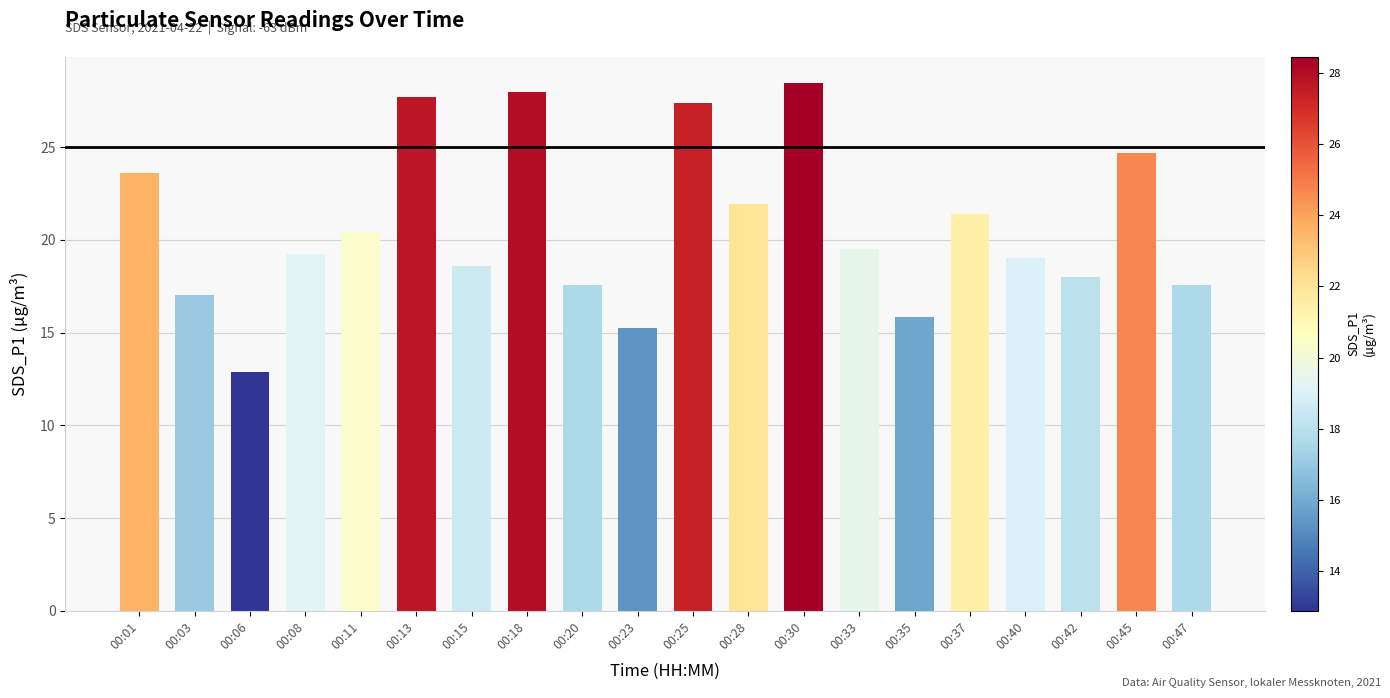

What is the sum of the values at 00:33 and 00:06?

32.4